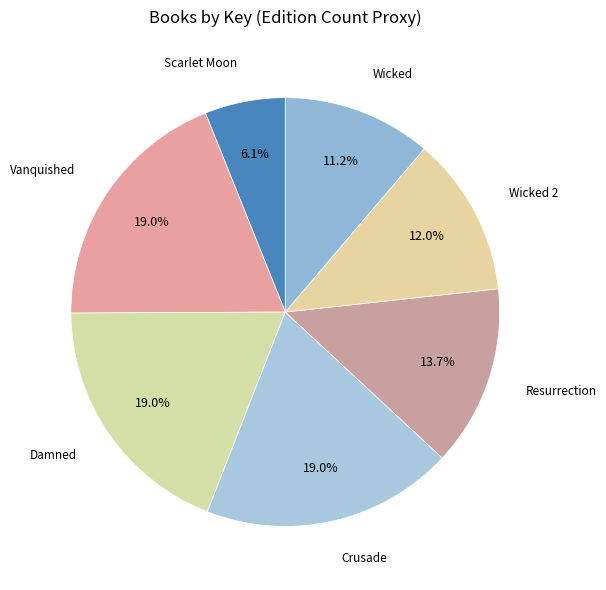

How many slices are in this pie chart?

7